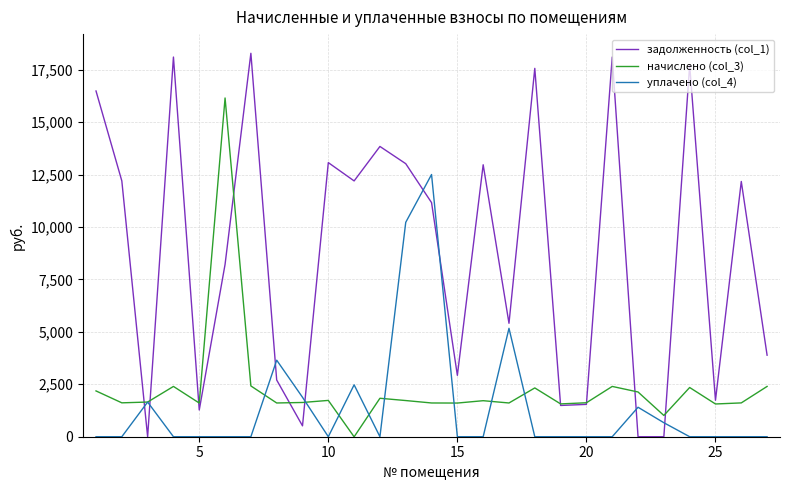

What are all the series names shown in the legend?

задолженность (col_1), начислено (col_3), уплачено (col_4)